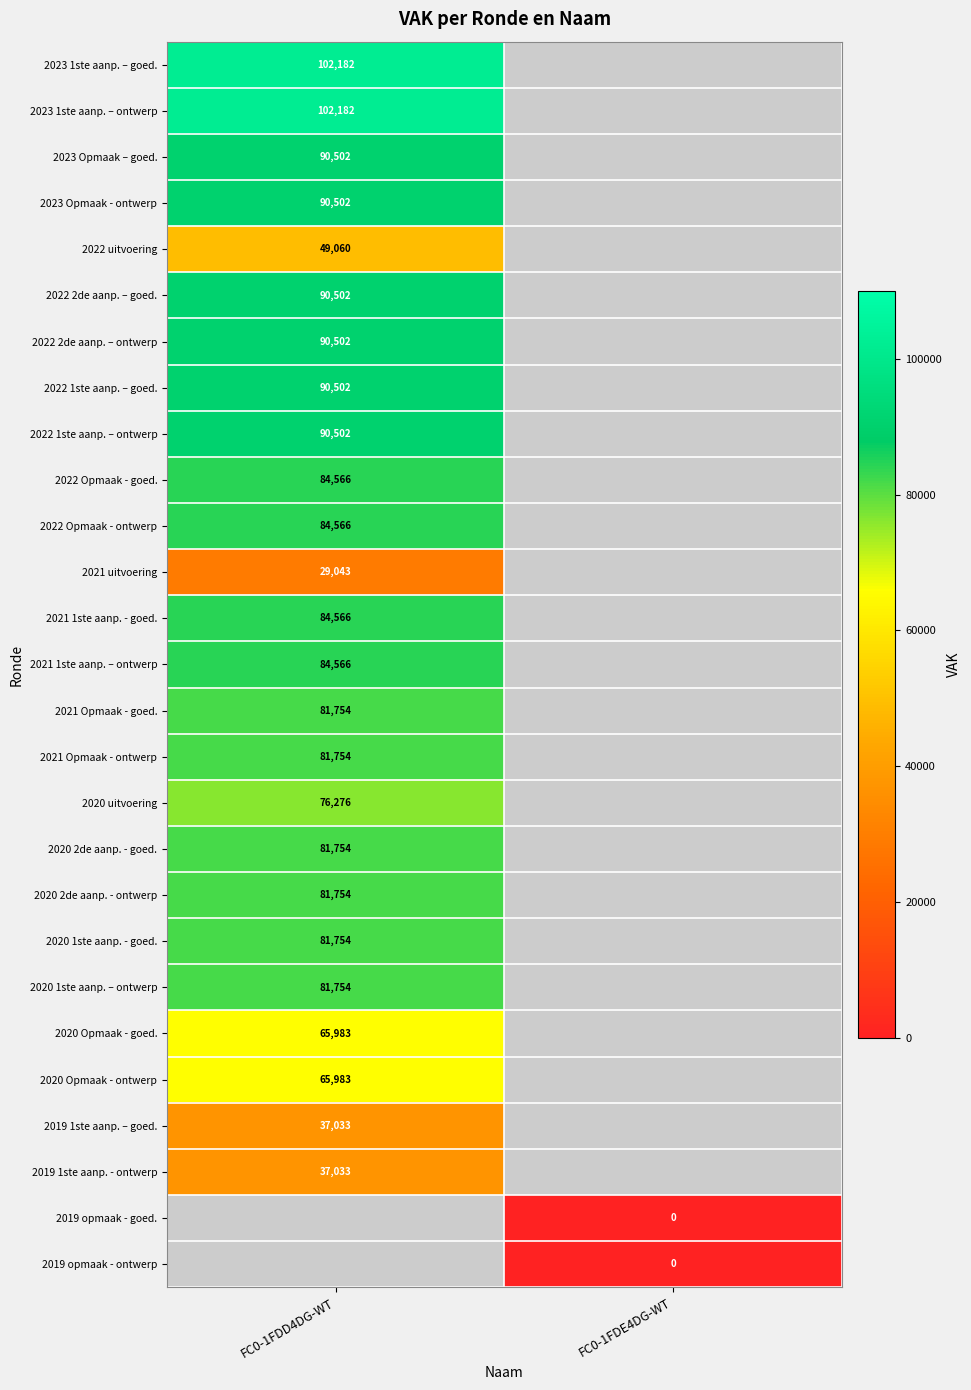

The value of 2020 2de aanp. - goed. at FC0-1FDD4DG-WT is 44129. True or false?

False